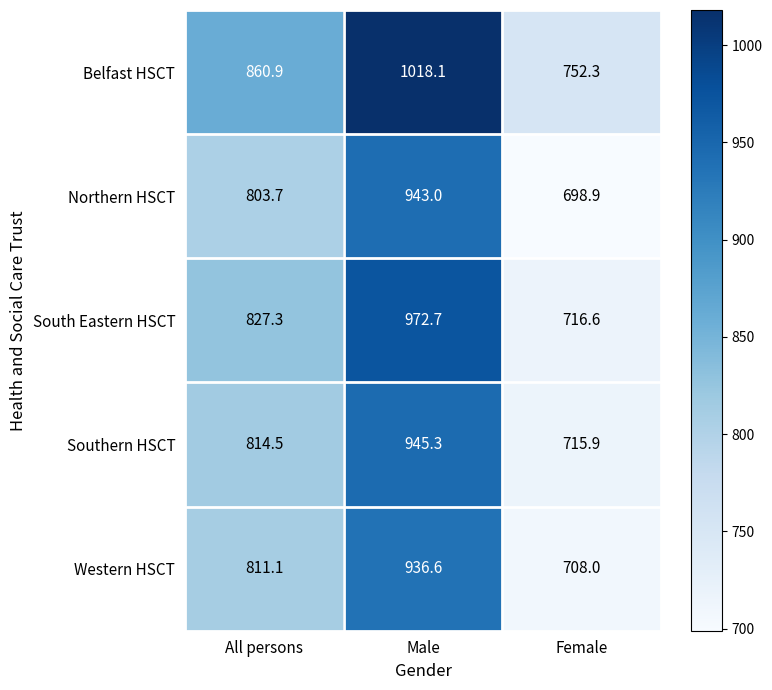

At which category does the chart reach its minimum across all series?

Female